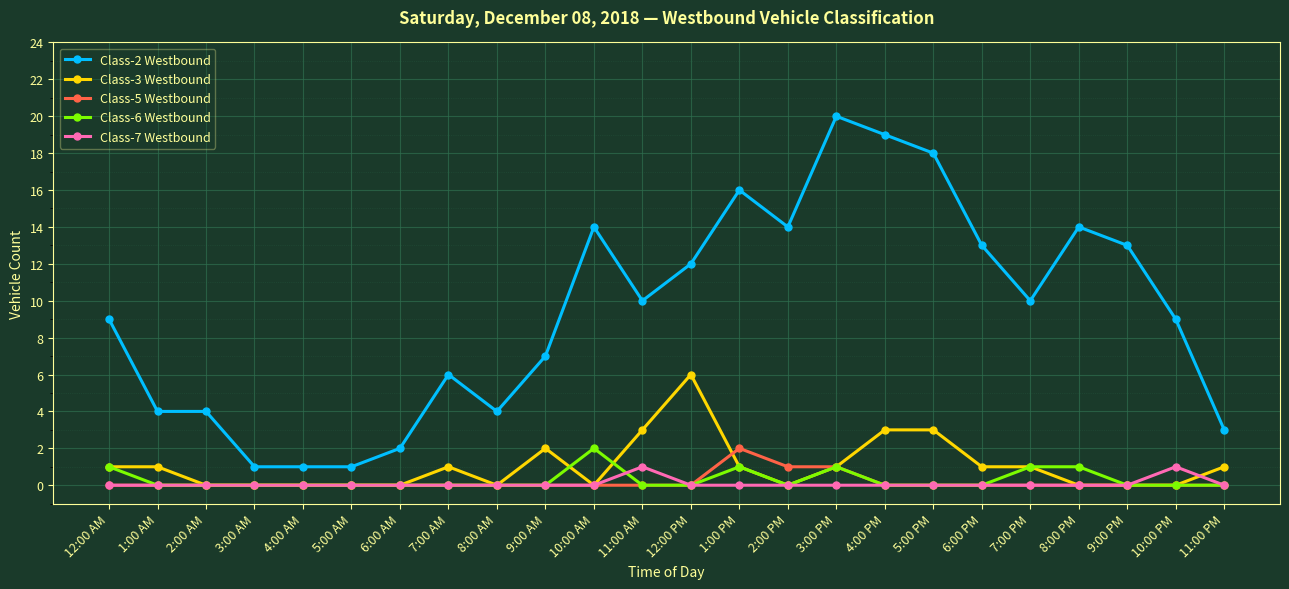

What is the maximum value for Class-3 Westbound?

6